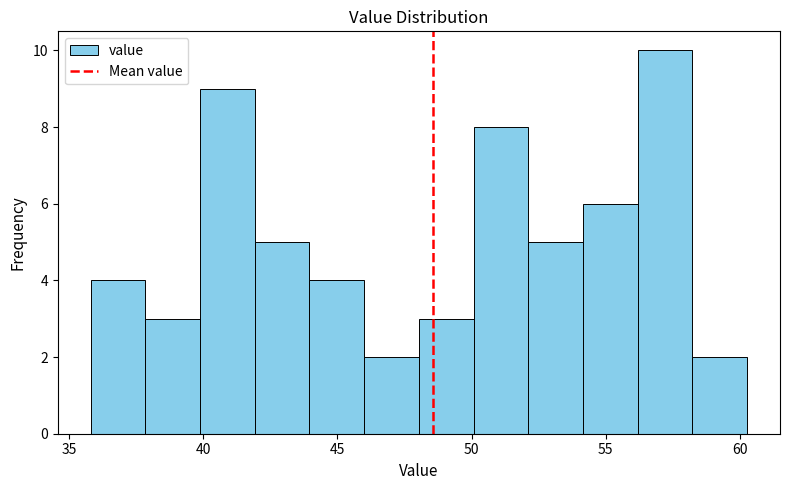

Reading left to right, list every bar in this chart as the range it spans on the x-axis followed by its height. Neither the bar edges nor the heights are printed on the chart, so give them approximately, as read against the axes.

36.0 to 38.0: 4
38.0 to 40.0: 3
40.0 to 42.0: 9
42.0 to 44.0: 5
44.0 to 46.0: 4
46.0 to 48.0: 2
48.0 to 50.0: 3
50.0 to 52.0: 8
52.0 to 54.0: 5
54.0 to 56.0: 6
56.0 to 58.0: 10
58.0 to 60.5: 2